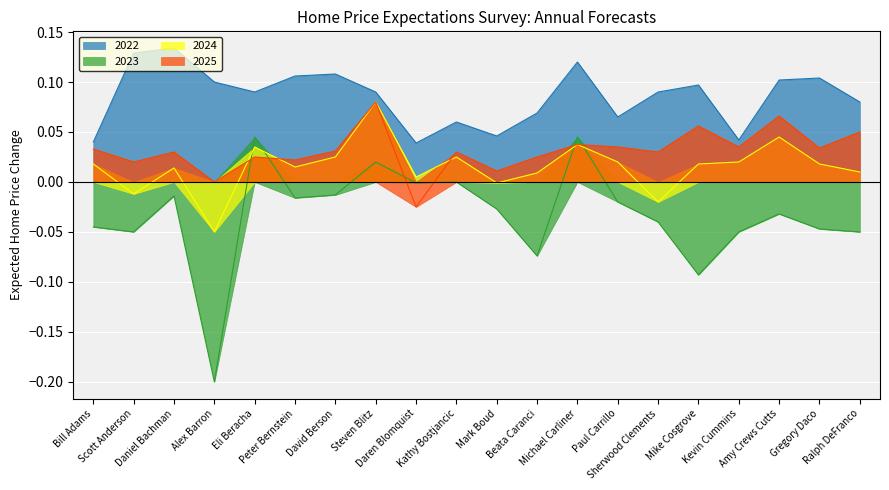

The 2023 series shows 0.0 at Michael Carliner. True or false?

False